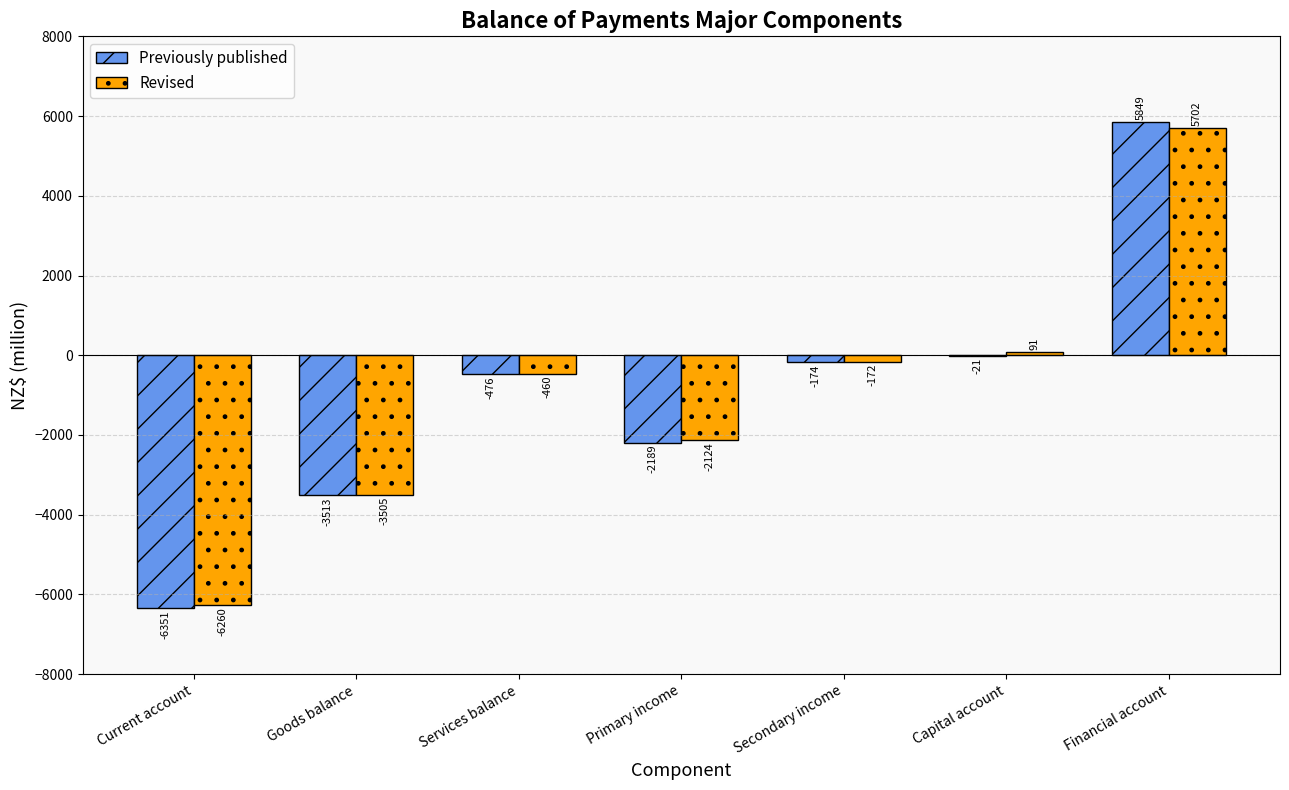

What is the sum of all Previously published values?

-6875